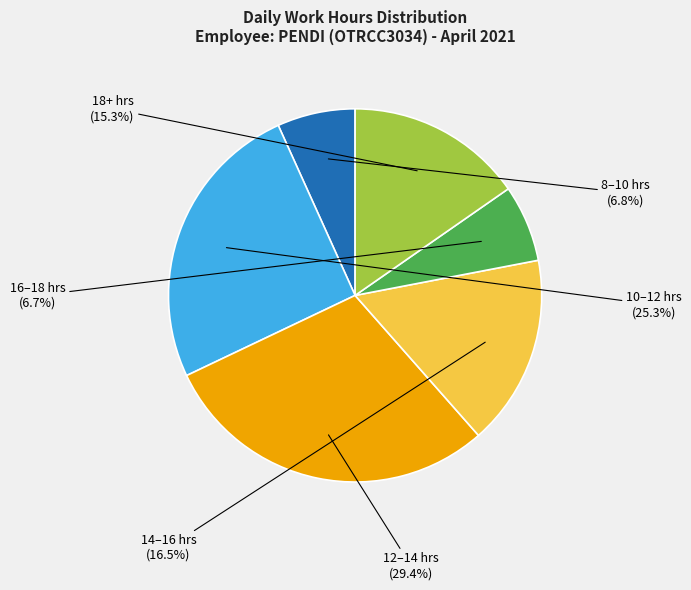

What is the ratio of the value at 16–18 hrs to the value at 8–10 hrs?

1.0